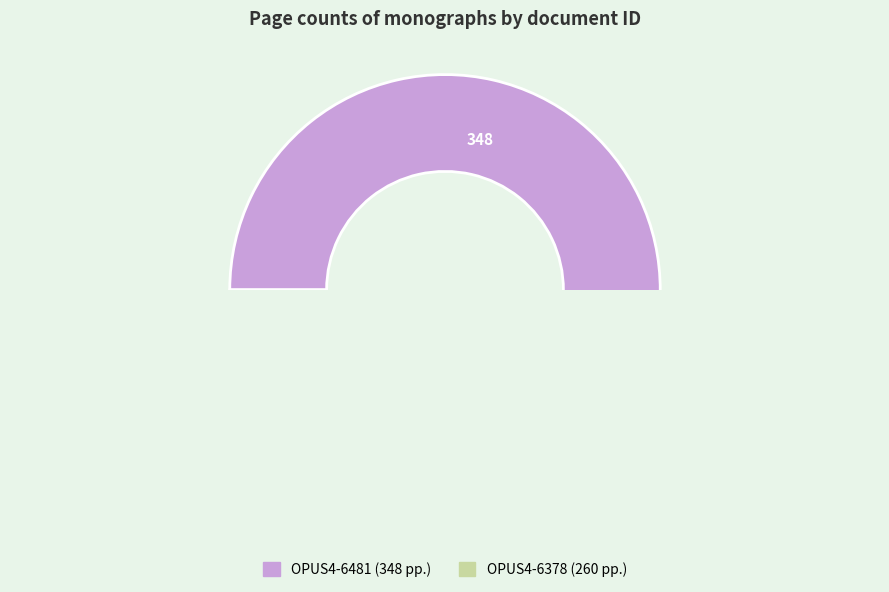

Which slice is the largest?

OPUS4-6481